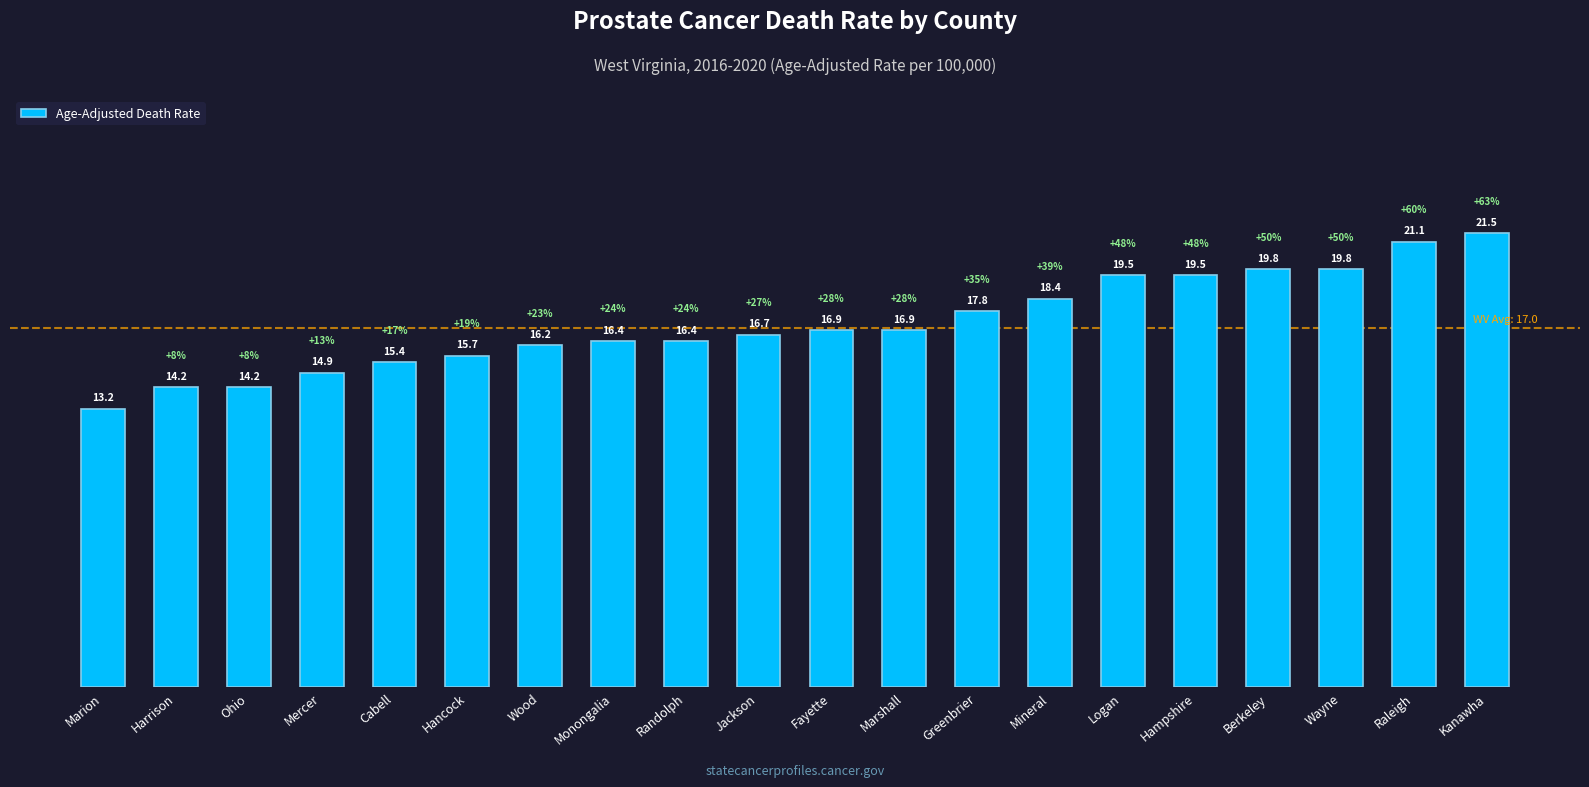

The value at Hancock is 15.7. True or false?

True